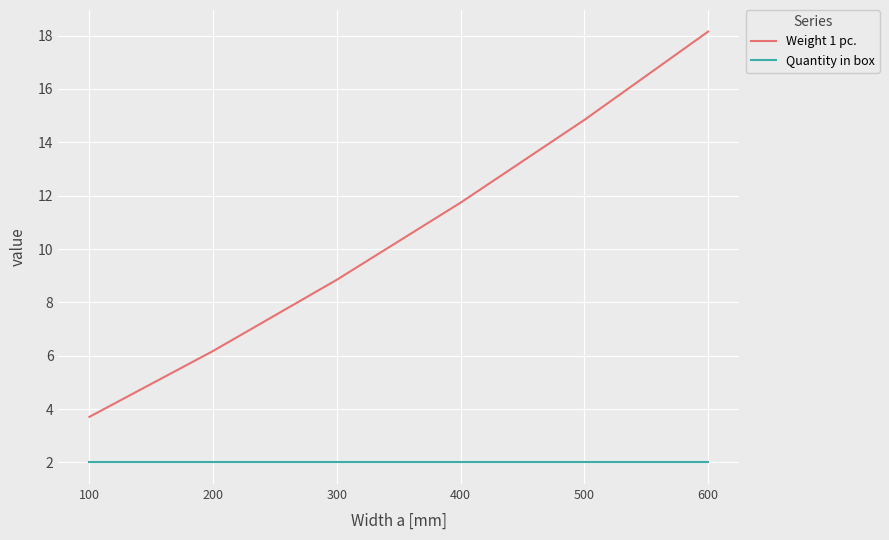

The value of Quantity in box at 600 is 2.0. True or false?

True